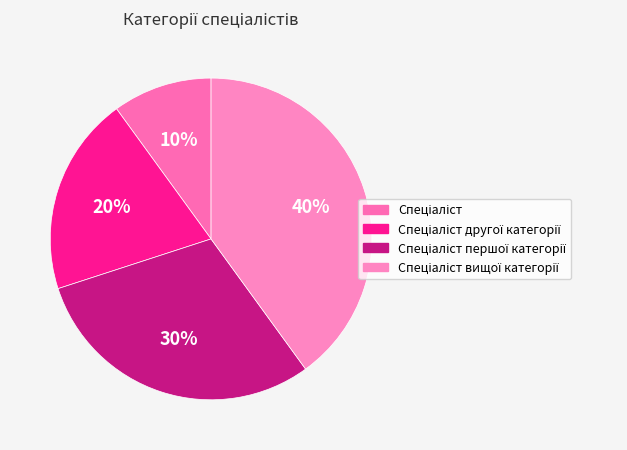

To the nearest percent, what is the combined percentage of Спеціаліст вищої категорії and Спеціаліст?

50%